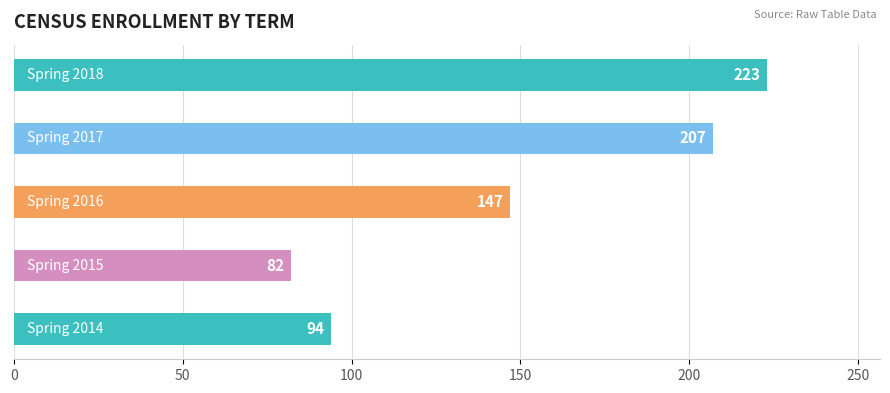

What is the greatest value displayed?

223